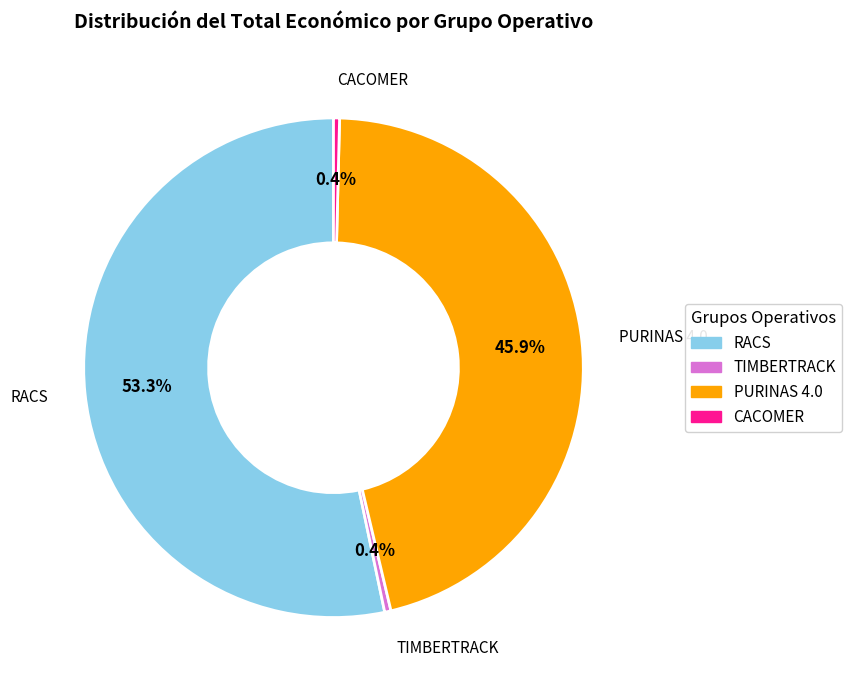

To the nearest percent, what is the combined percentage of CACOMER and RACS?

54%